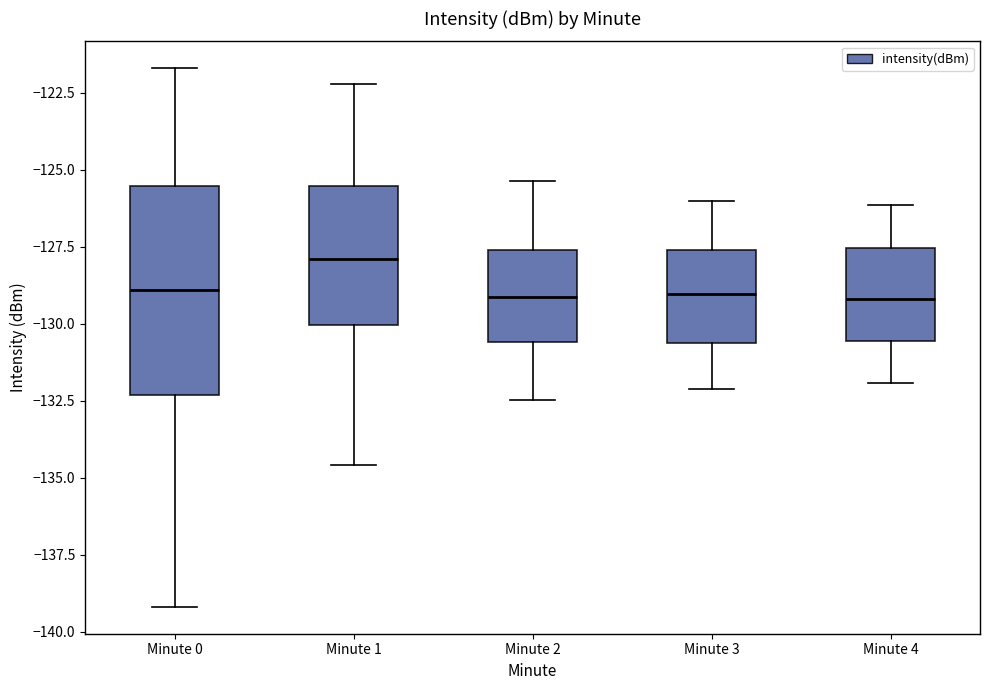

Reading left to right, transcribe this box plot: for each box, give where its median line is, the range the box spans, and where its two whiskers end, as read against the y-axis. The values are not printed on the chart, so give them approximately, as read against the axis.

Minute 0: median -129.0, box -132.5 to -125.5, whiskers -139.0 to -121.5
Minute 1: median -128.0, box -130.0 to -125.5, whiskers -134.5 to -122.0
Minute 2: median -129.0, box -130.5 to -127.5, whiskers -132.5 to -125.5
Minute 3: median -129.0, box -130.5 to -127.5, whiskers -132.0 to -126.0
Minute 4: median -129.0, box -130.5 to -127.5, whiskers -132.0 to -126.0